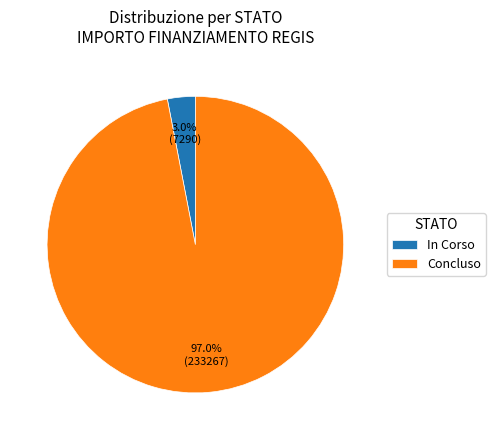

Which category has the biggest portion of the pie?

Concluso